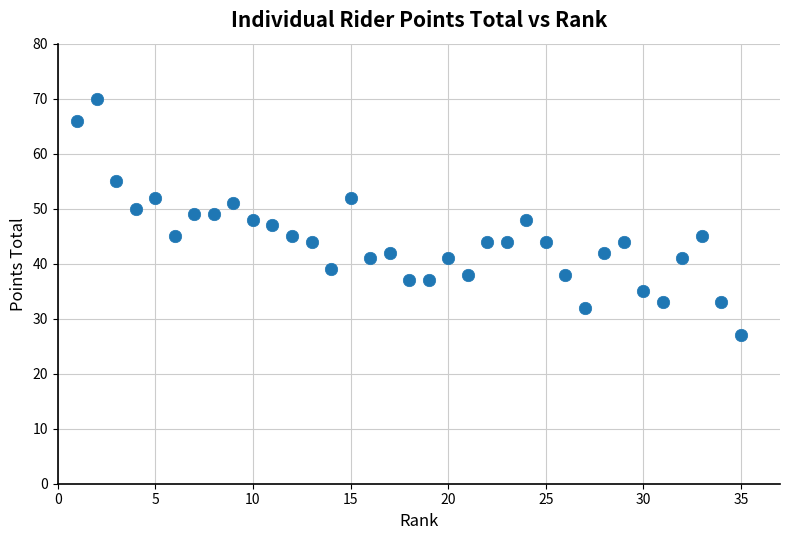

What is the range of X values (max minus min)?

34